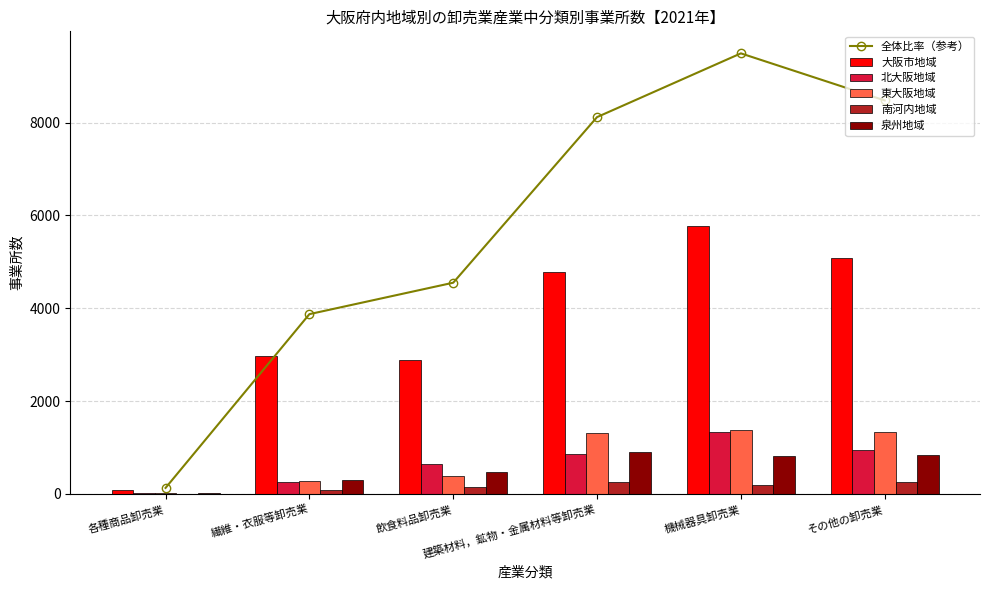

Which label corresponds to the largest value in the chart?

機械器具卸売業